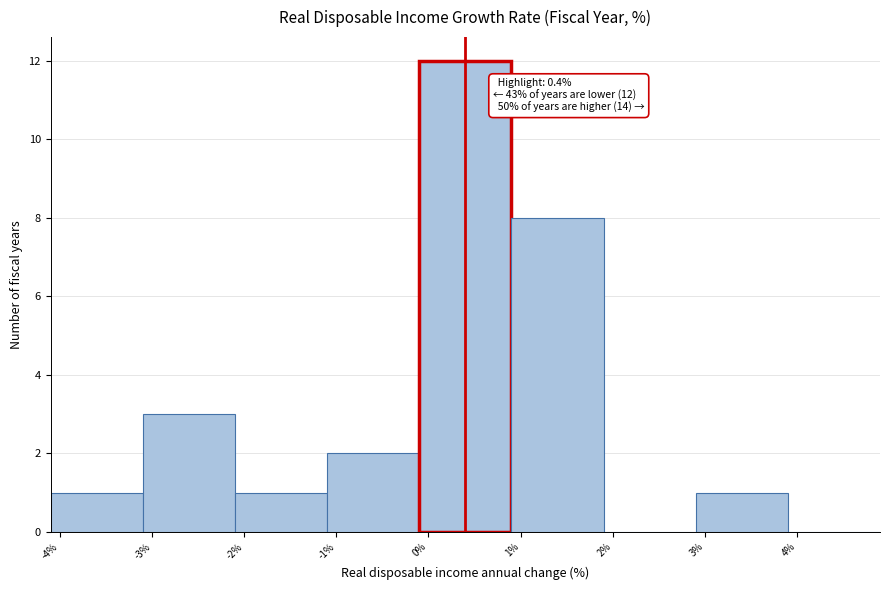

Which range on the x-axis has the tallest bar?

-0.1 to 0.9